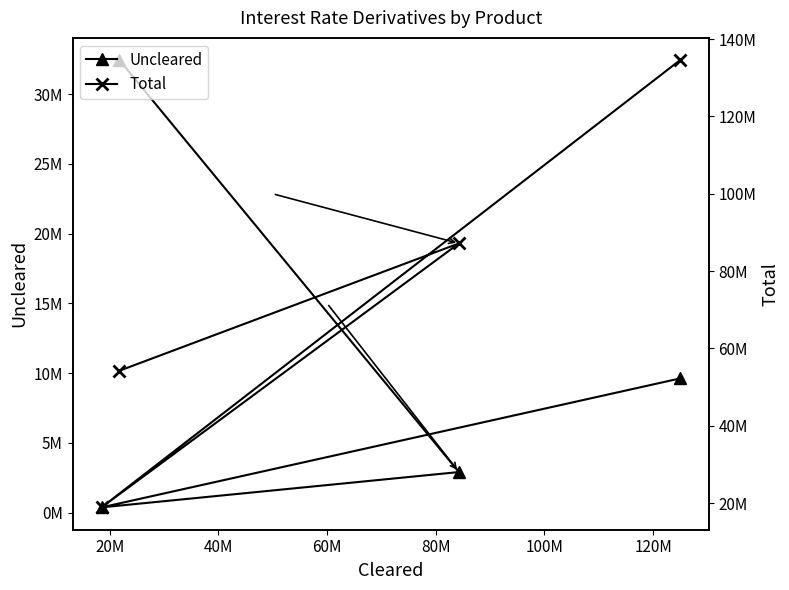

What is the lowest value of the Uncleared series?

378002